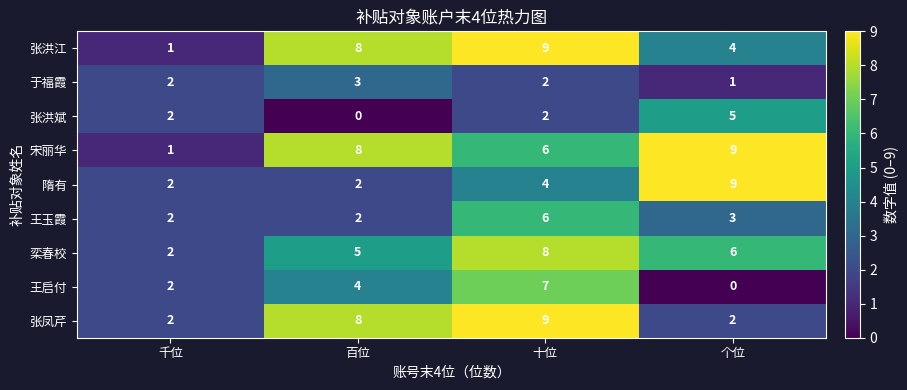

What is the sum of all 隋有 values?

17